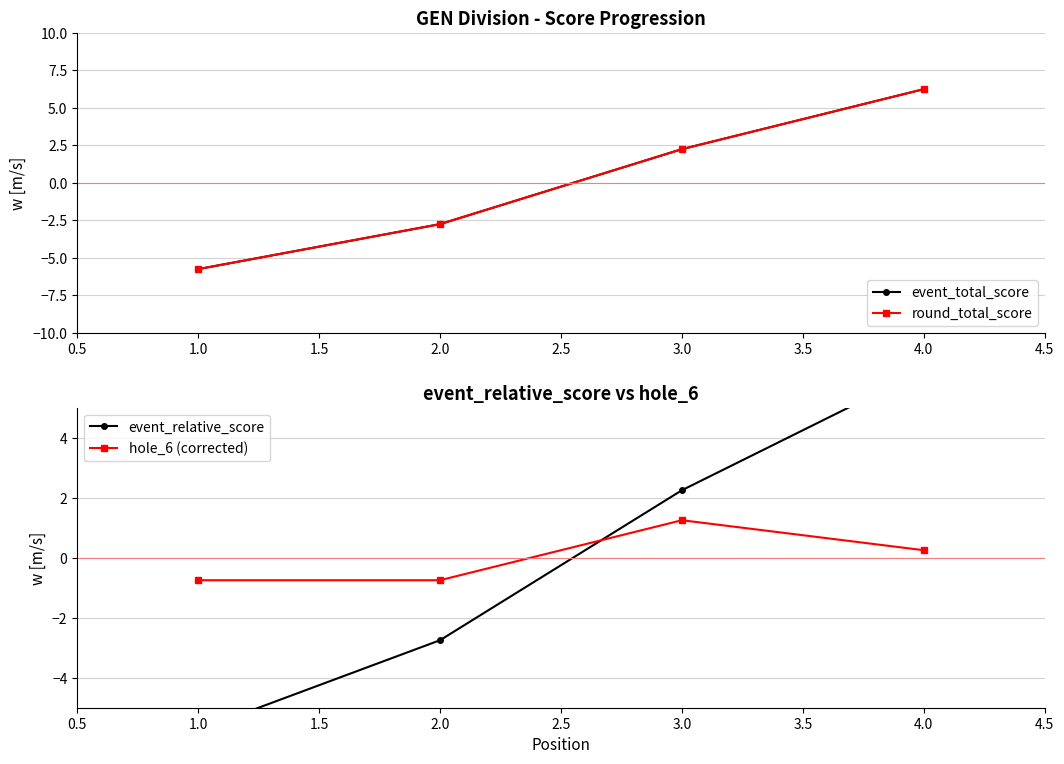

At how many categories does at least one series exceed 5?

1